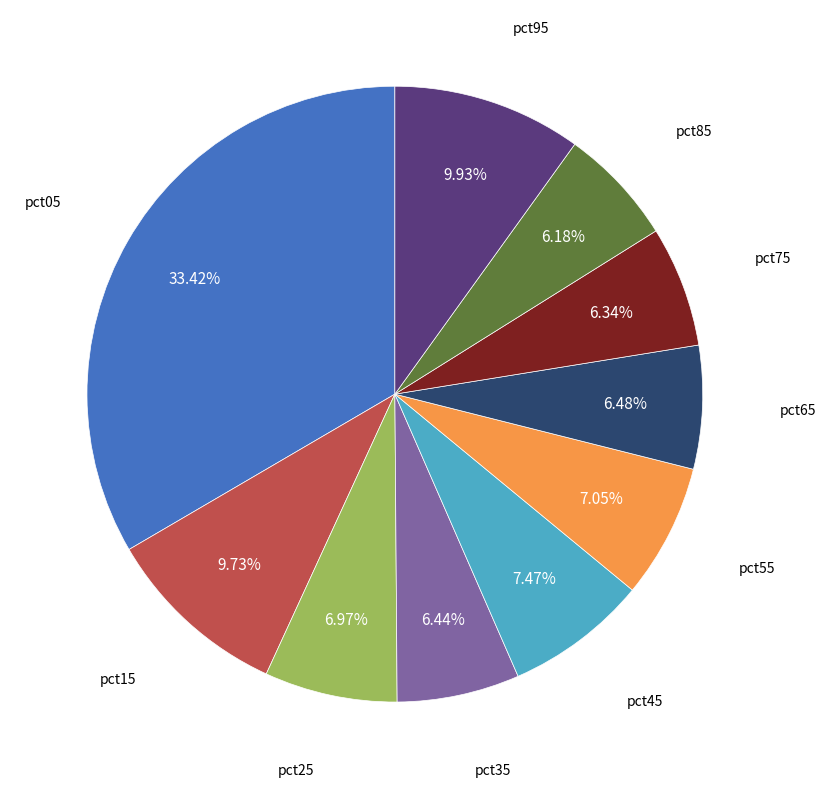

Is there a majority slice in this chart?

No